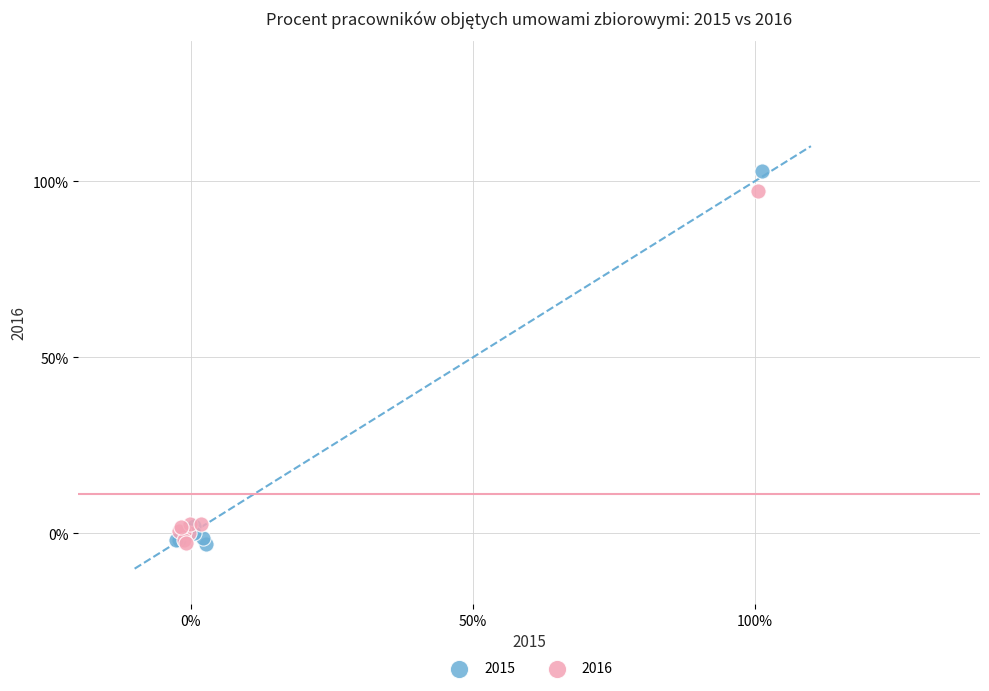

What are all the series names shown in the legend?

2015, 2016